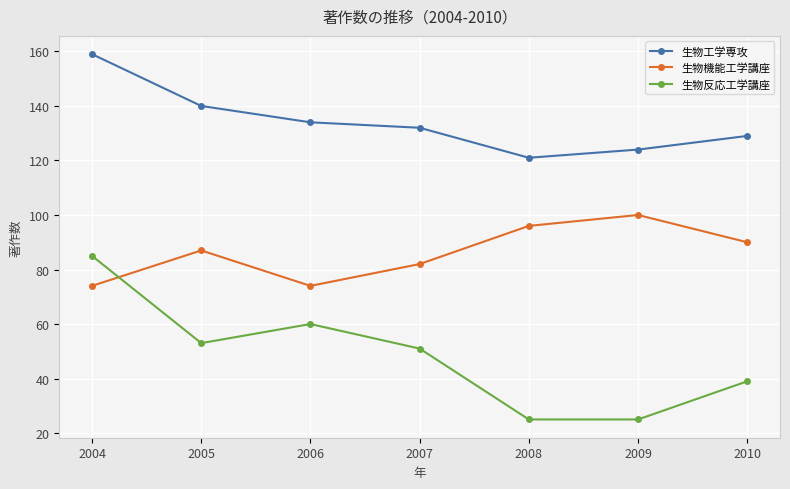

True or false: 生物反応工学講座 has a value of 101 at 2006.

False